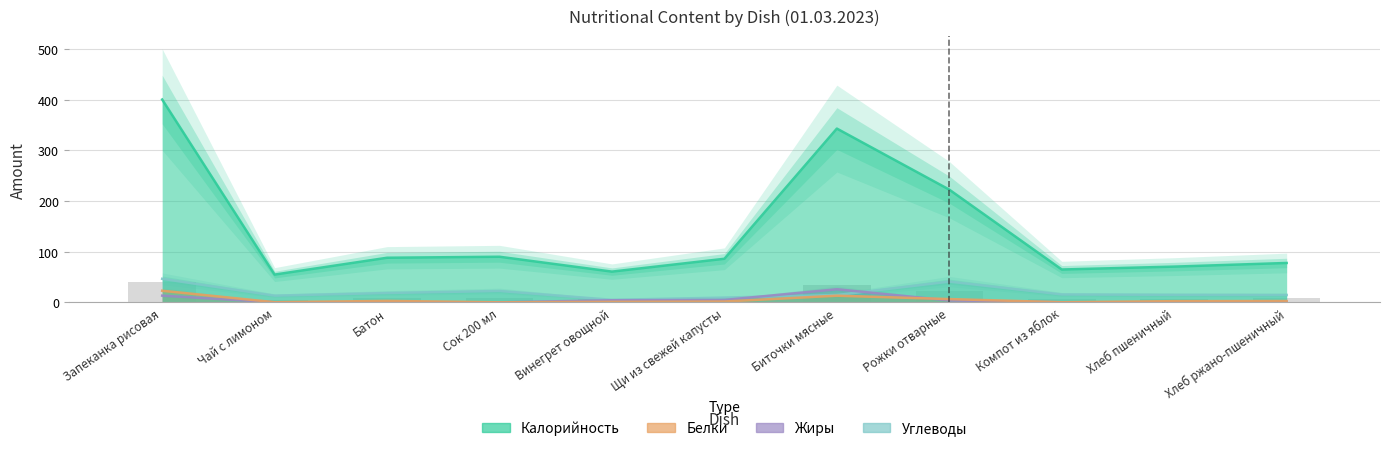

Reading left to right, what are all the values shown in this chart?

Калорийность: Запеканка рисовая=400.5	Чай с лимоном=54.8	Батон=88.0	Сок 200 мл=90.0	Винегрет овощной=60.6	Щи из свежей капусты=86.0	Биточки мясные=343.1	Рожки отварные=222.5	Компот из яблок=64.8	Хлеб пшеничный=70.5	Хлеб ржано-пшеничный=77.7
Белки: Запеканка рисовая=22.8	Чай с лимоном=0.2	Батон=2.8	Сок 200 мл=0.0	Винегрет овощной=0.9	Щи из свежей капусты=1.6	Биточки мясные=13.1	Рожки отварные=6.4	Компот из яблок=0.1	Хлеб пшеничный=2.3	Хлеб ржано-пшеничный=2.5
Жиры: Запеканка рисовая=13.2	Чай с лимоном=0.1	Батон=0.4	Сок 200 мл=0.0	Винегрет овощной=4.1	Щи из свежей капусты=4.7	Биточки мясные=25.8	Рожки отварные=3.7	Компот из яблок=0.1	Хлеб пшеничный=0.2	Хлеб ржано-пшеничный=1.0
Углеводы: Запеканка рисовая=46.4	Чай с лимоном=13.2	Батон=18.4	Сок 200 мл=22.4	Винегрет овощной=4.9	Щи из свежей капусты=9.3	Биточки мясные=14.4	Рожки отварные=40.9	Компот из яблок=15.5	Хлеб пшеничный=14.8	Хлеб ржано-пшеничный=14.5